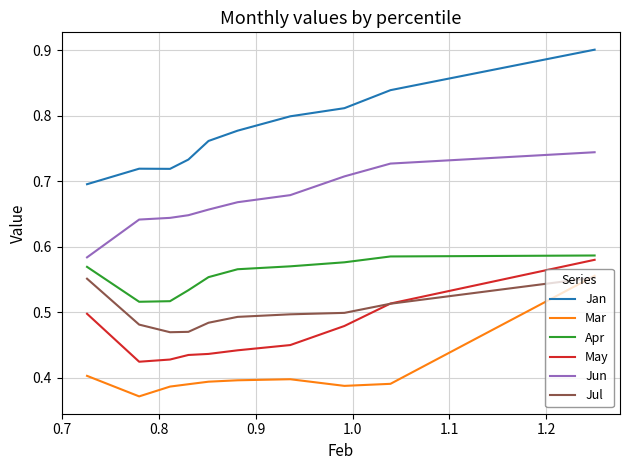

Which series has the largest total across all categories?

Jan